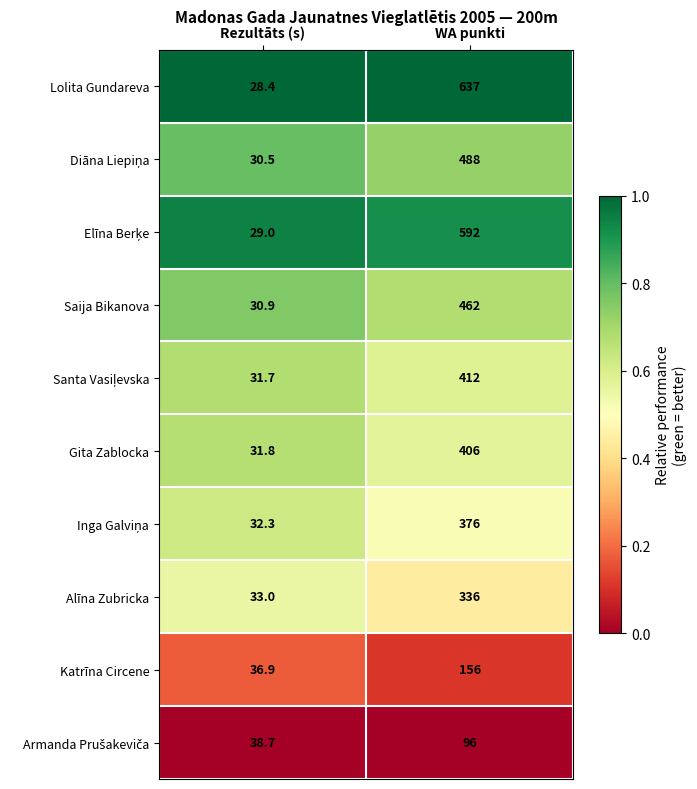

Which series has the largest total across all categories?

Lolita Gundareva